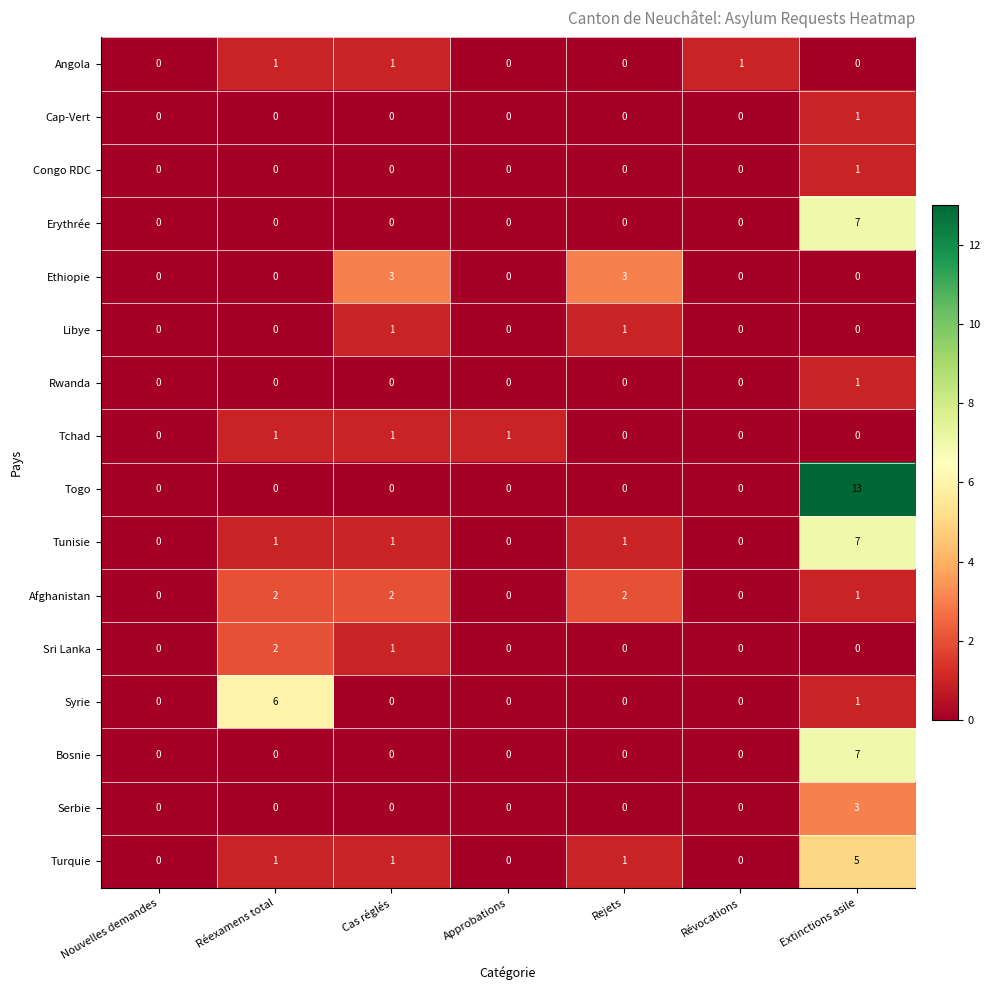

Count the Tchad values in the range 0 to 1.

7